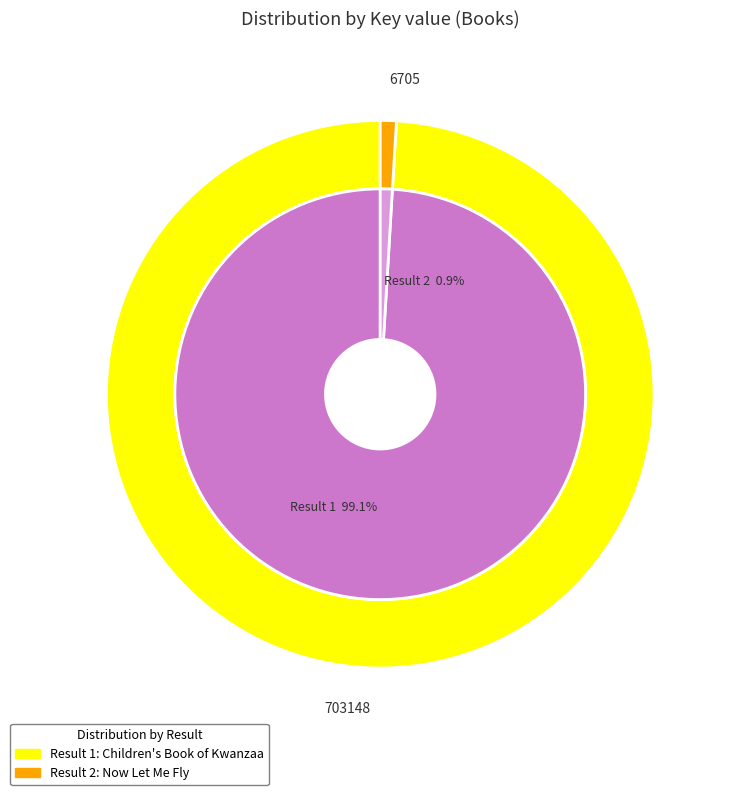

Which has a higher value, 2 or 1?

1